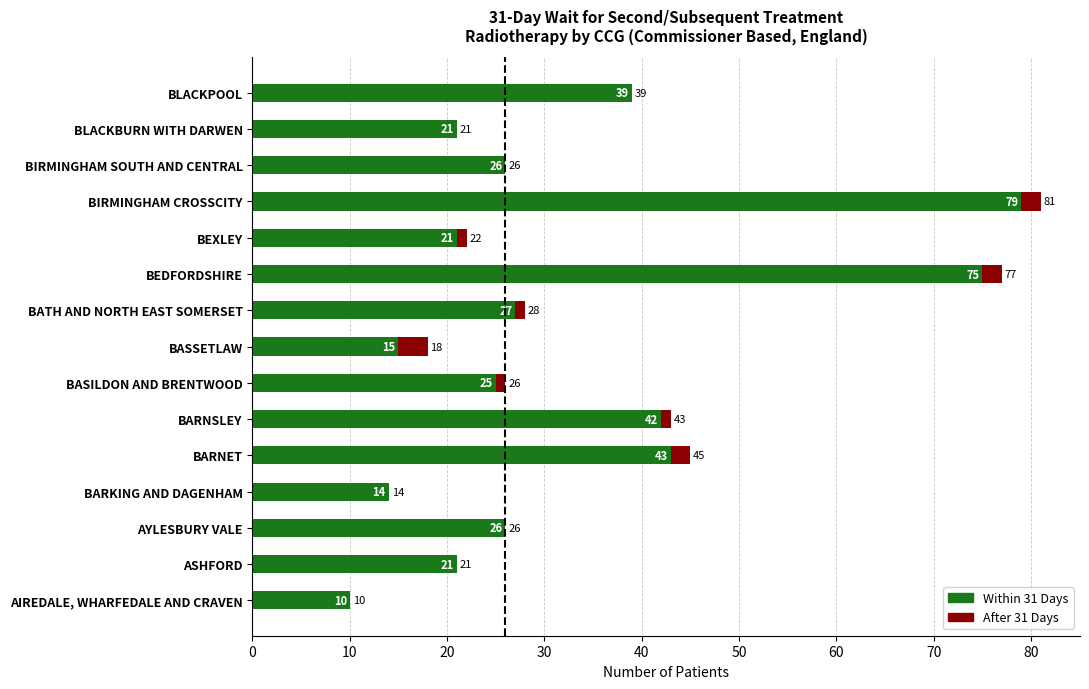

At which category is the sum across all series the highest?

BIRMINGHAM CROSSCITY